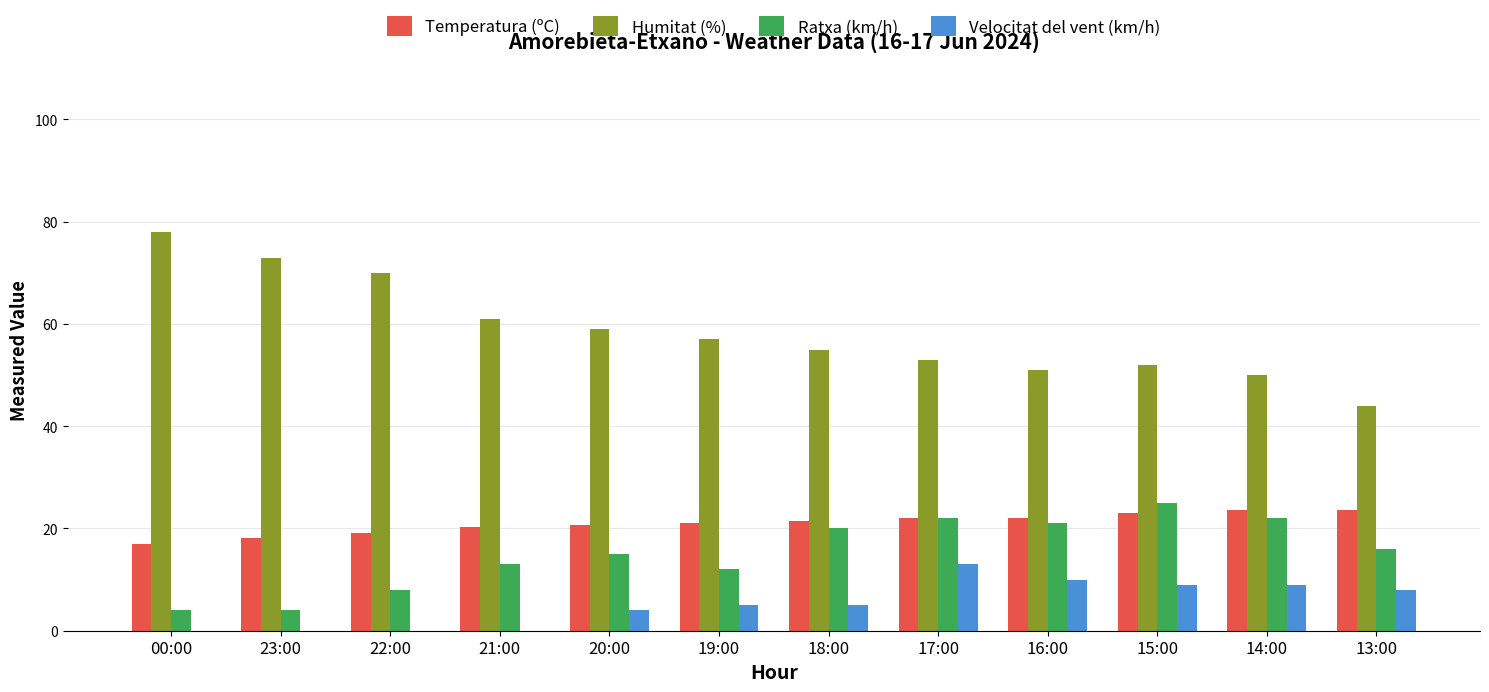

What is the sum of all Ratxa (km/h) values?

182.0